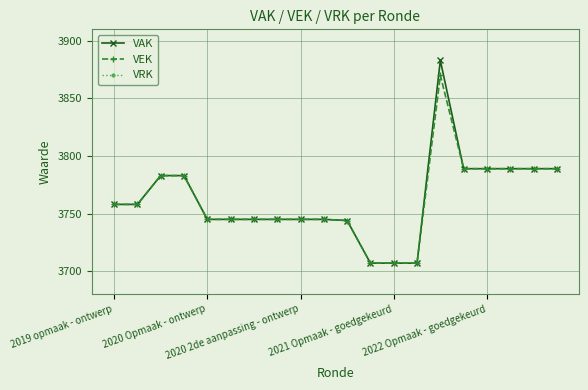

What is the minimum value for VAK?

3707